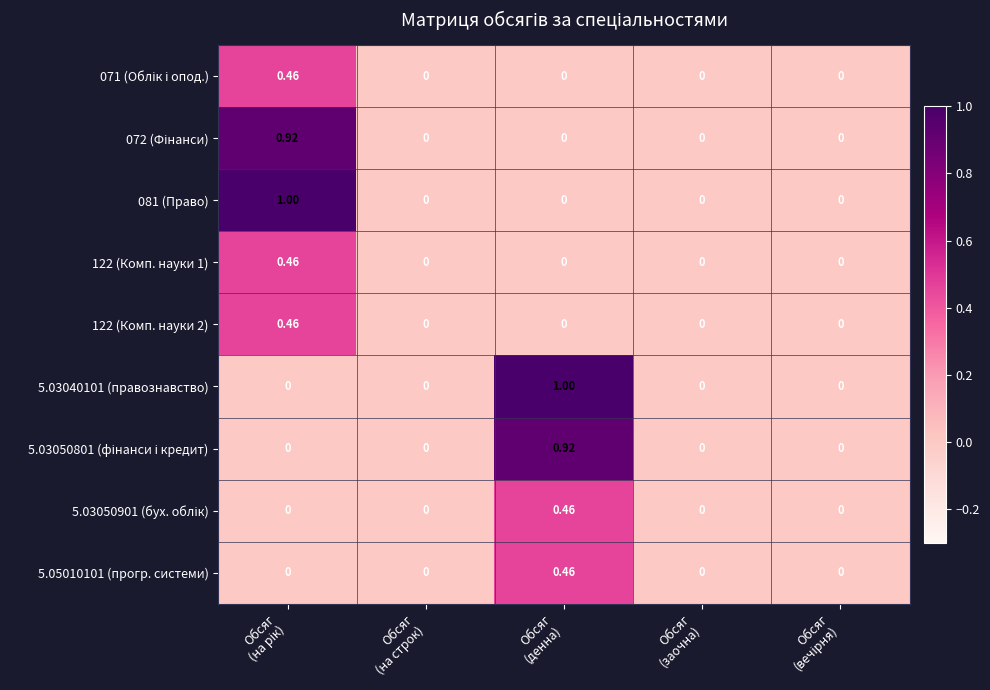

How many categories are shown in the chart?

5